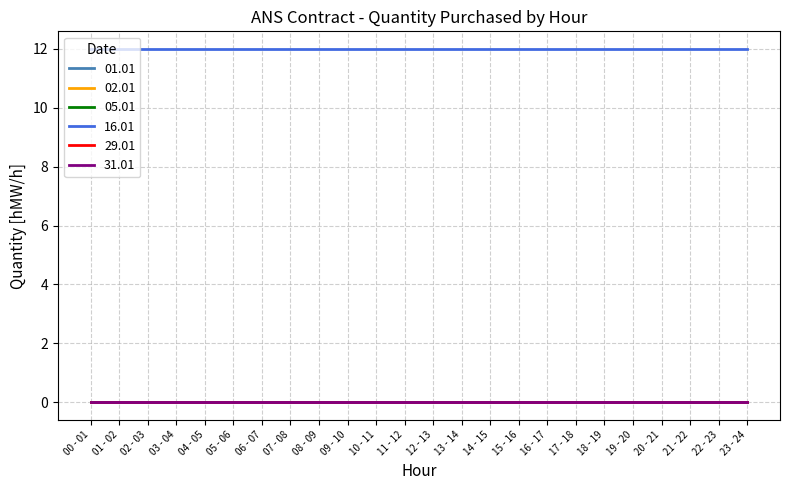

True or false: 29.01 and 02.01 cross at least once.

False